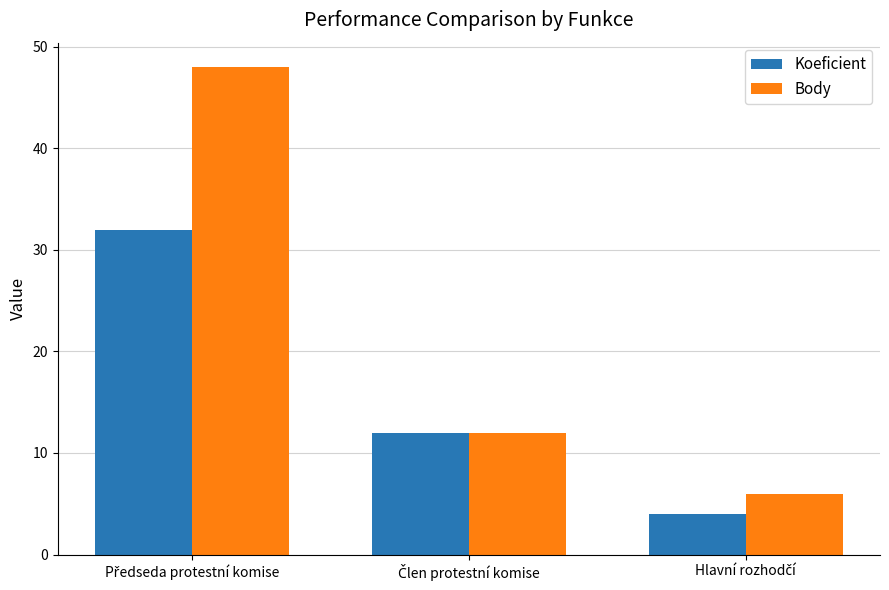

What is the minimum value shown in the chart?

4